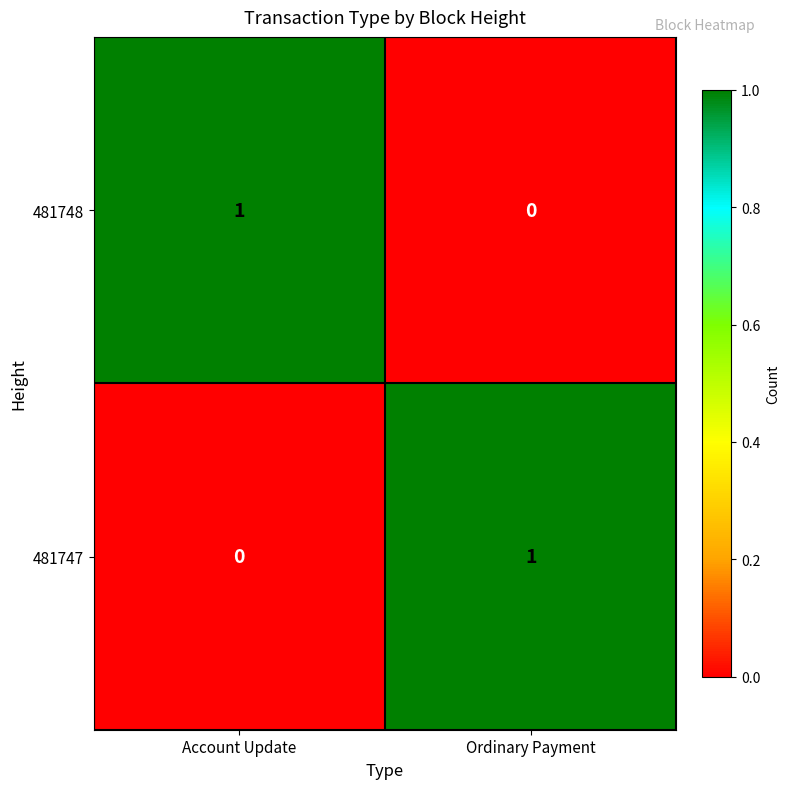

Is the value of 481748 at Account Update greater than the value of 481747 at Account Update?

Yes